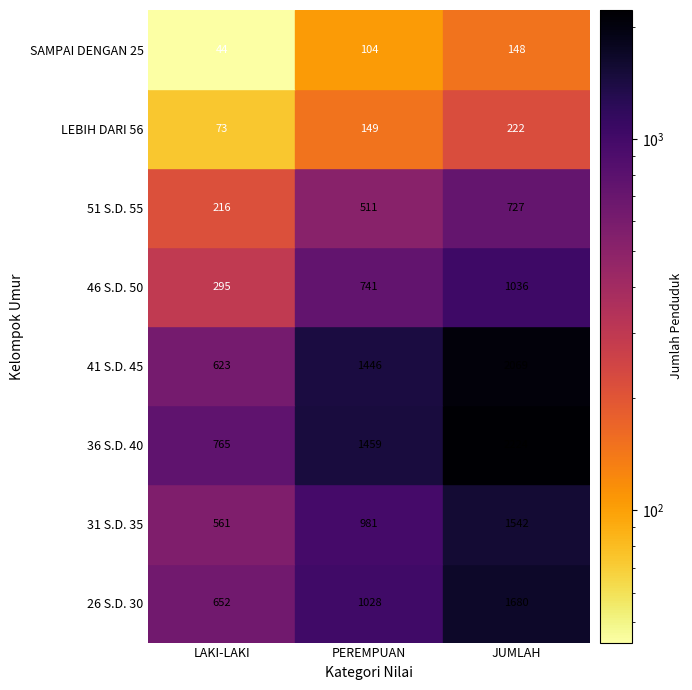

Reading left to right, what are all the values shown in this chart?

26 S.D. 30: 652	1028	1680
31 S.D. 35: 561	981	1542
36 S.D. 40: 765	1459	2224
41 S.D. 45: 623	1446	2069
46 S.D. 50: 295	741	1036
51 S.D. 55: 216	511	727
LEBIH DARI 56: 73	149	222
SAMPAI DENGAN 25: 44	104	148